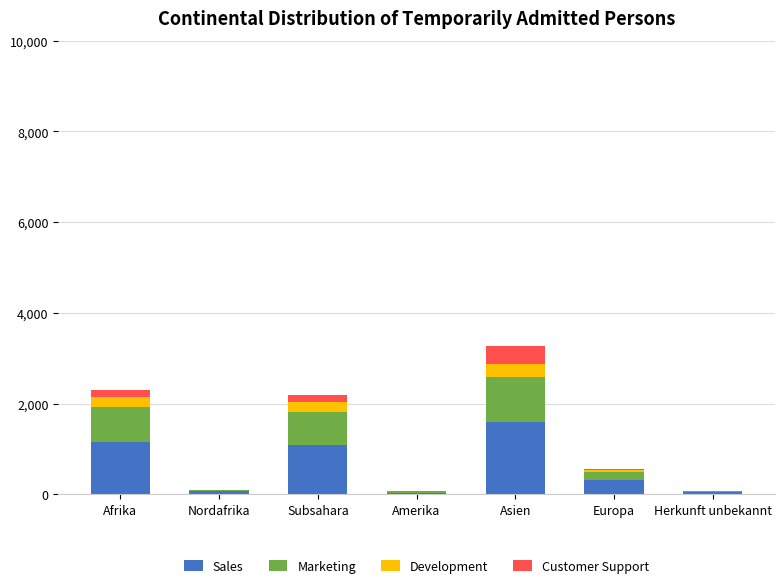

At which label does Sales reach its peak?

Asien